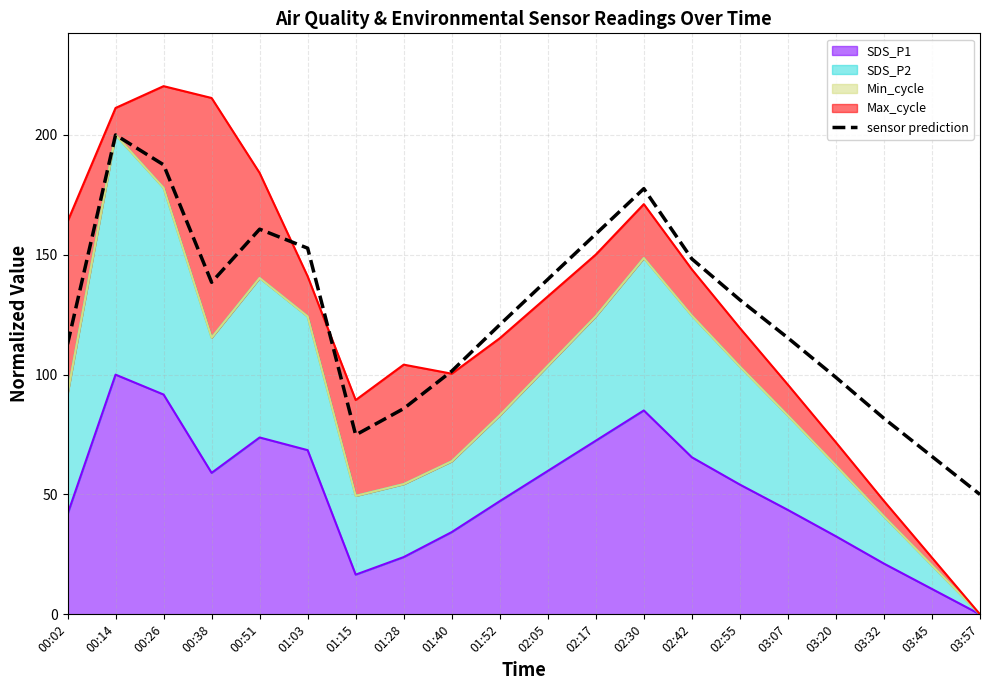

What is the change in value from 00:38 to 03:20?

-39.7